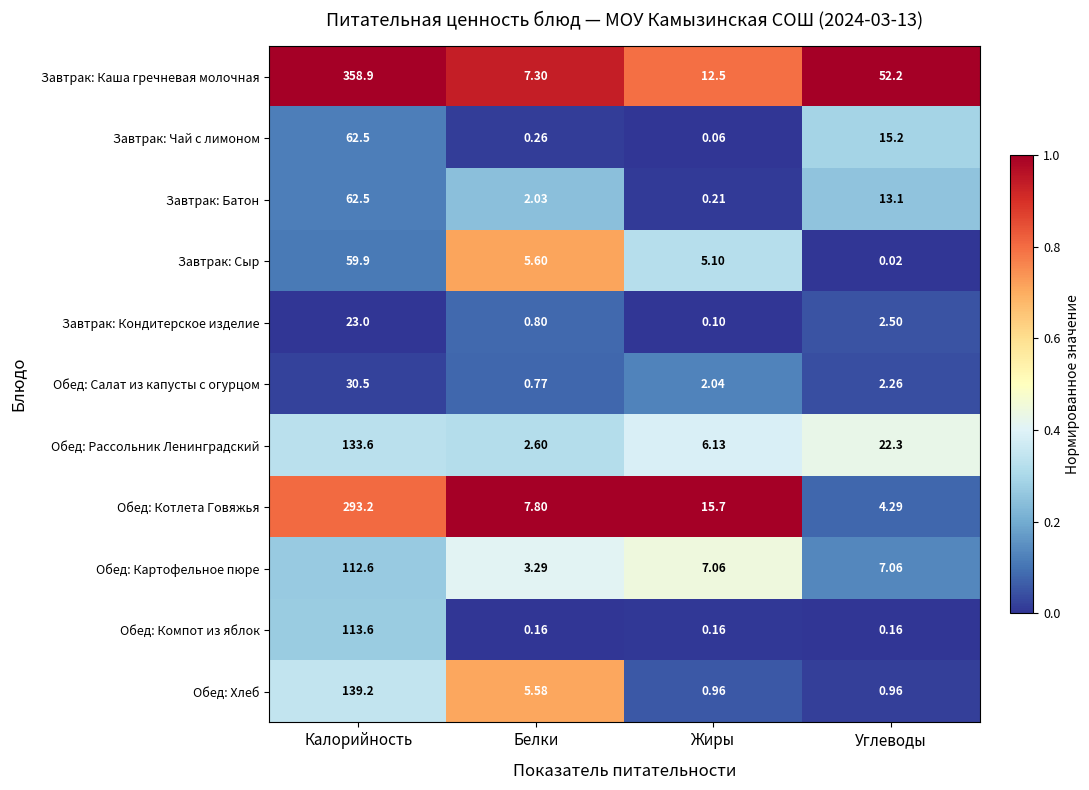

At which category is the sum across all series the highest?

Калорийность